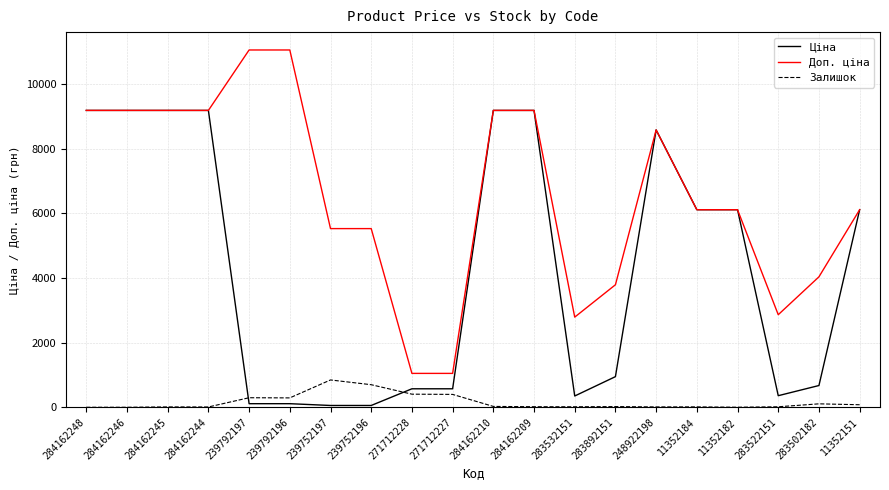

The Доп. ціна series shows 5229.7 at 239792197. True or false?

False